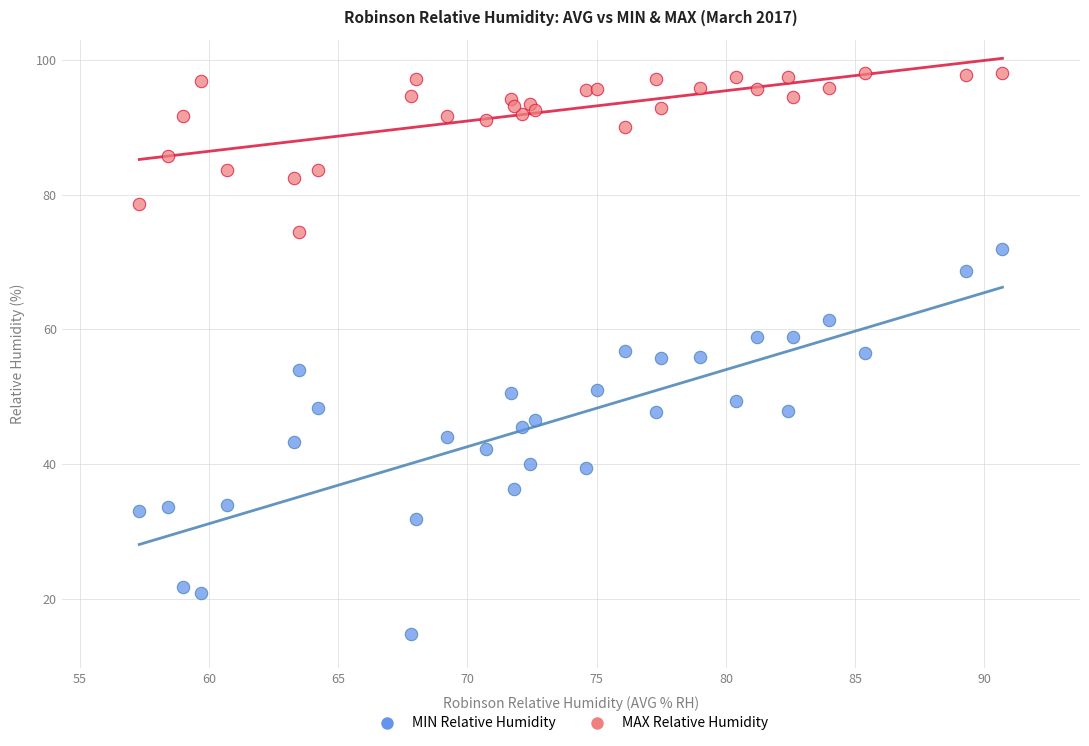

What are all the series names shown in the legend?

MIN Relative Humidity, MAX Relative Humidity